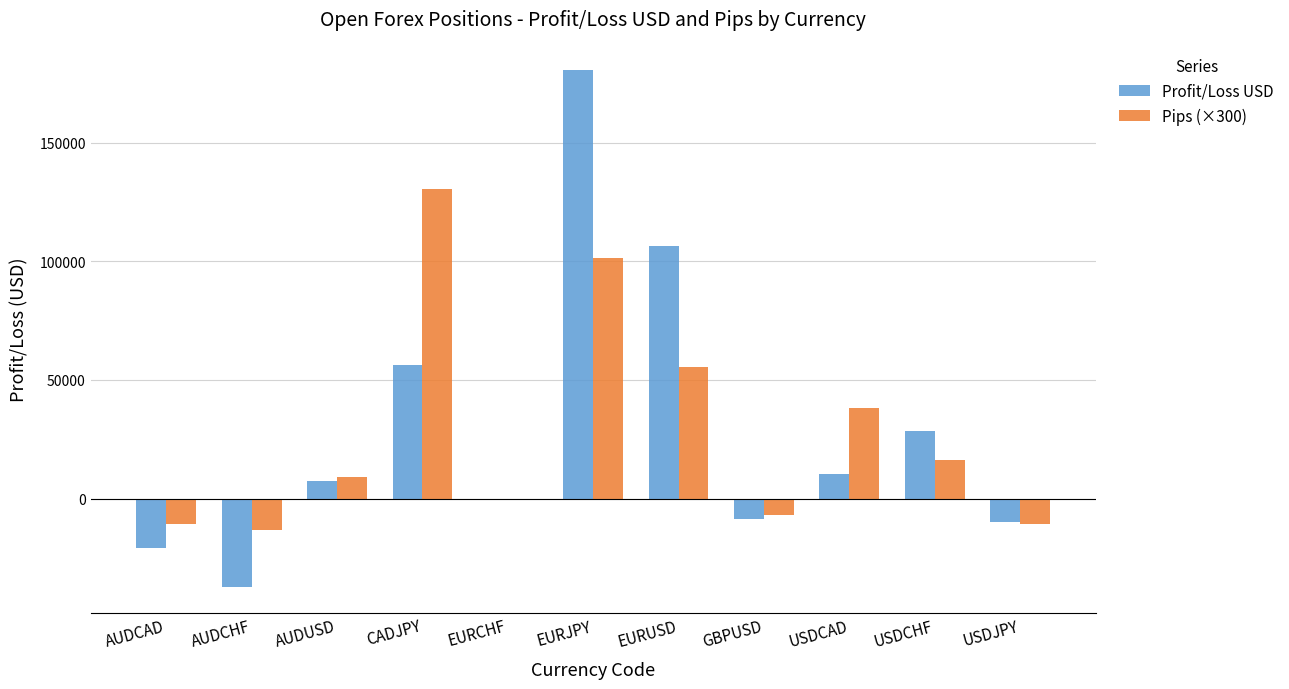

What is the total value across all series at EURUSD?

162115.5